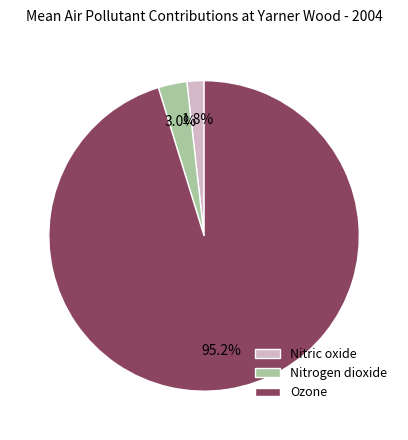

Does Nitric oxide represent more than half of the total?

No